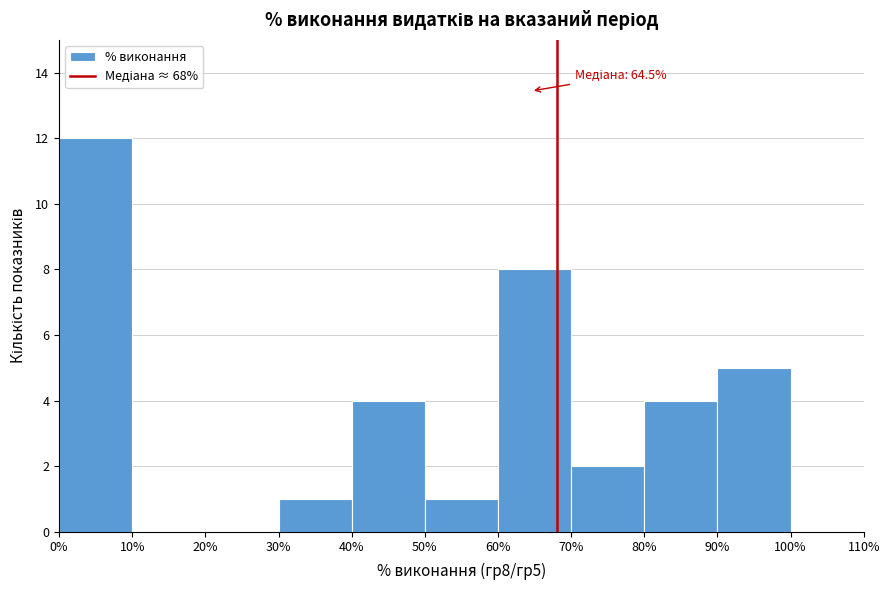

Over which range of the x-axis is the bar tallest?

0% to 10%